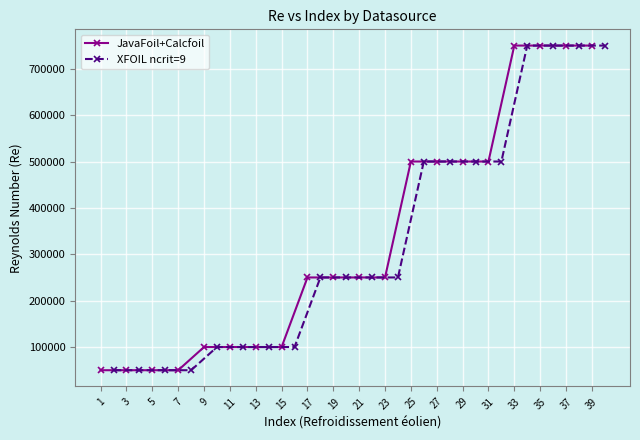

True or false: XFOIL ncrit=9 and JavaFoil+Calcfoil intersect in this chart.

False